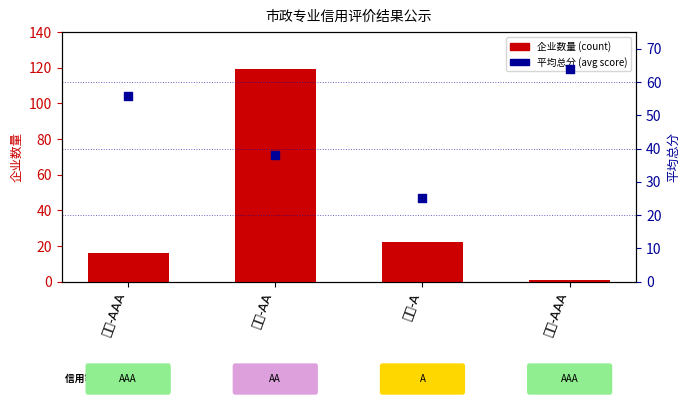

Which series contains the lowest Y value?

企业数量 (count)